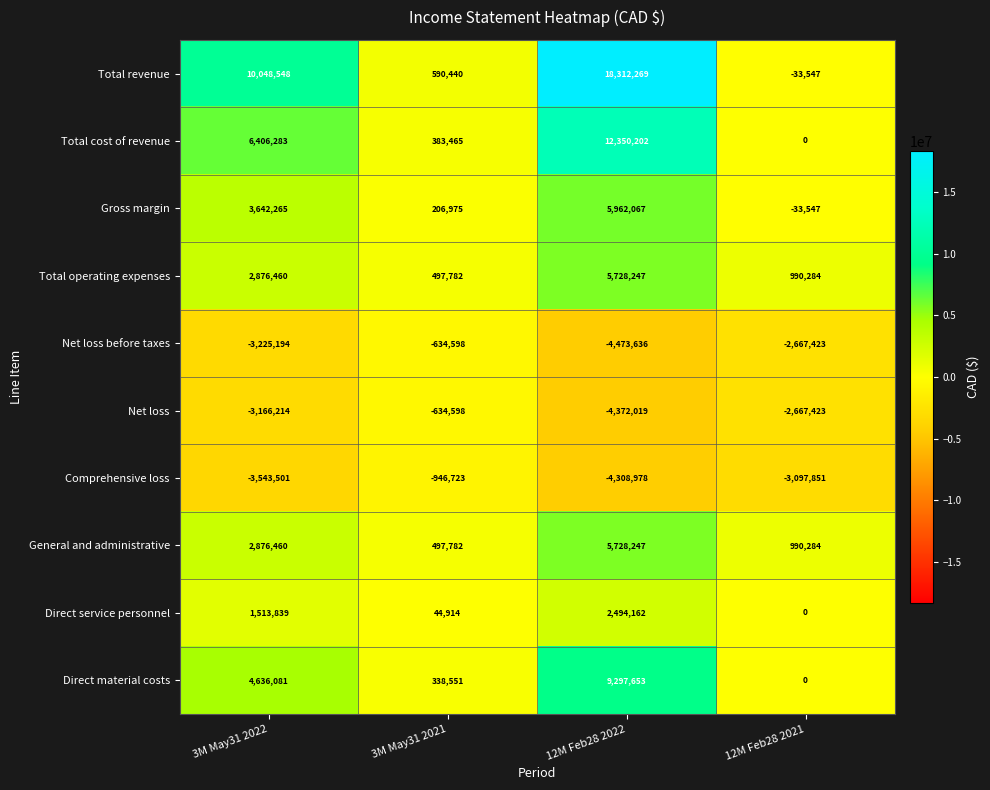

Which category has the highest value across all series?

12M Feb28 2022